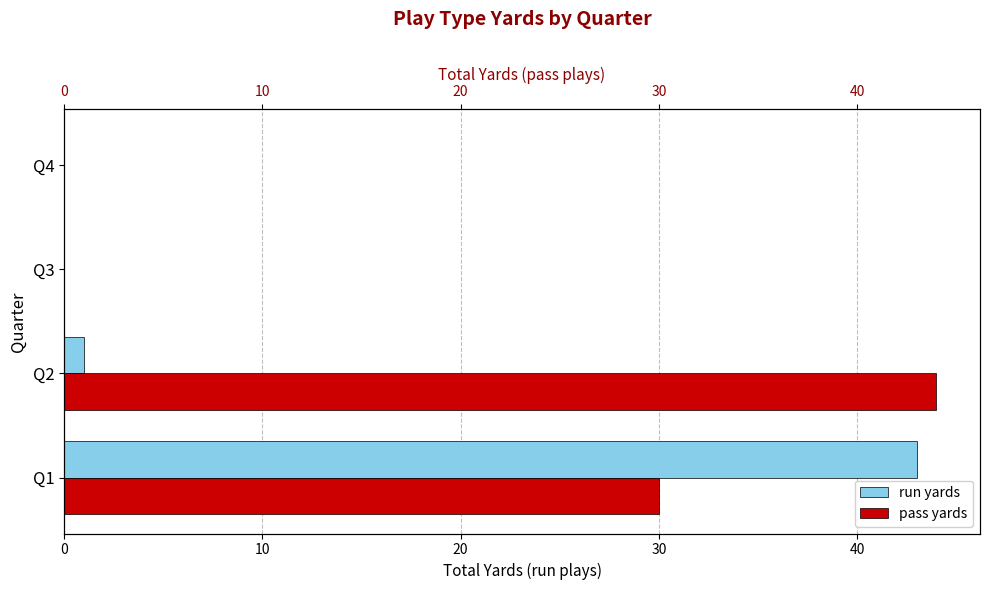

What is the sum of all pass yards values?

74